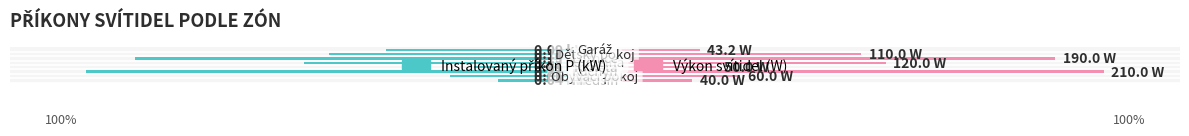

Reading left to right, extract all data points from this chart.

Instalovaný příkon P (kW): -19.0	-28.6	-100.0	-23.8	-57.1	-90.5	-52.4	-41.1
Výkon svítidel (W): 19.0	28.6	100.0	23.8	57.1	90.5	52.4	20.6